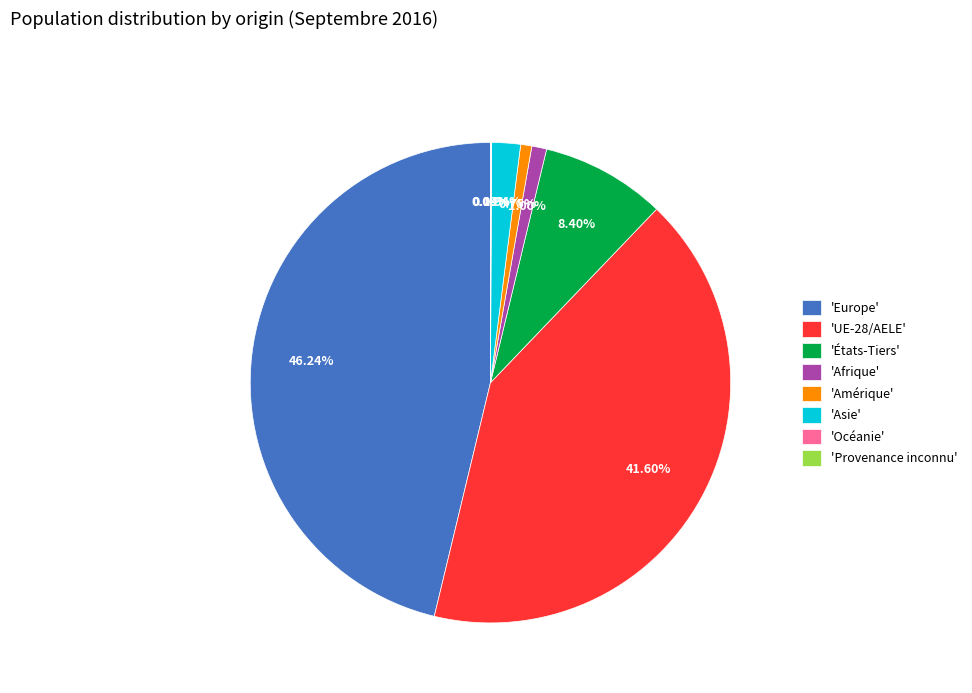

Which has a higher value, 'États-Tiers' or 'Afrique'?

'États-Tiers'